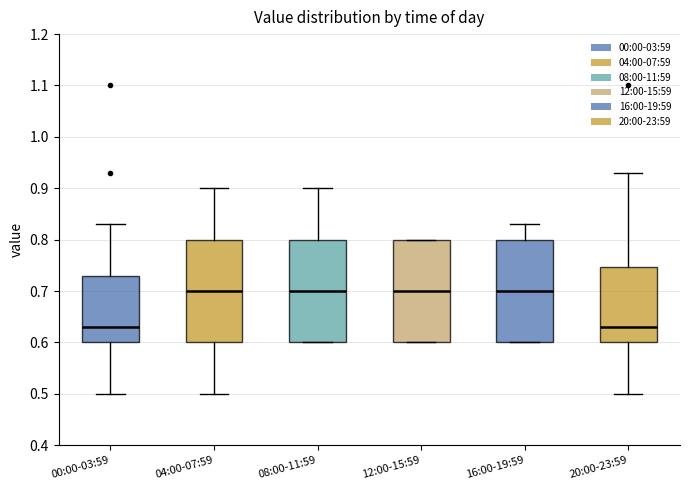

Where is the upper edge of the box for 04:00-07:59 on the y-axis? The values are not printed on the chart, so give them approximately, as read against the axis.

0.80